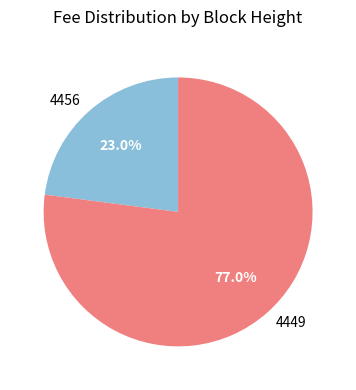

Is it true that 4449 is 64% of the pie?

False